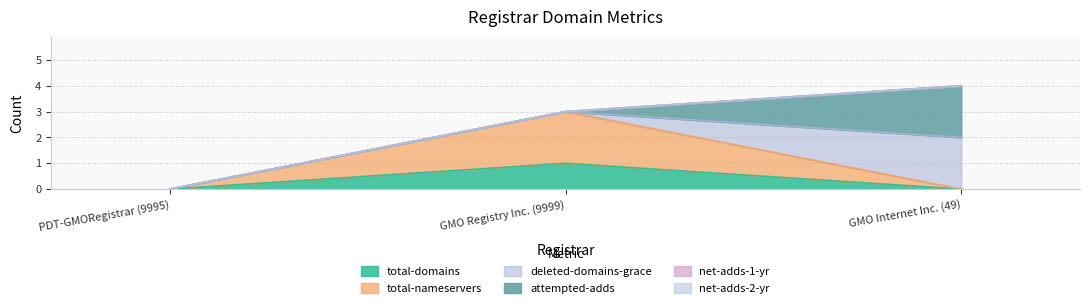

Rank the series by their maximum value, from highest to lowest.

total-nameservers, deleted-domains-grace, attempted-adds, total-domains, net-adds-1-yr, net-adds-2-yr